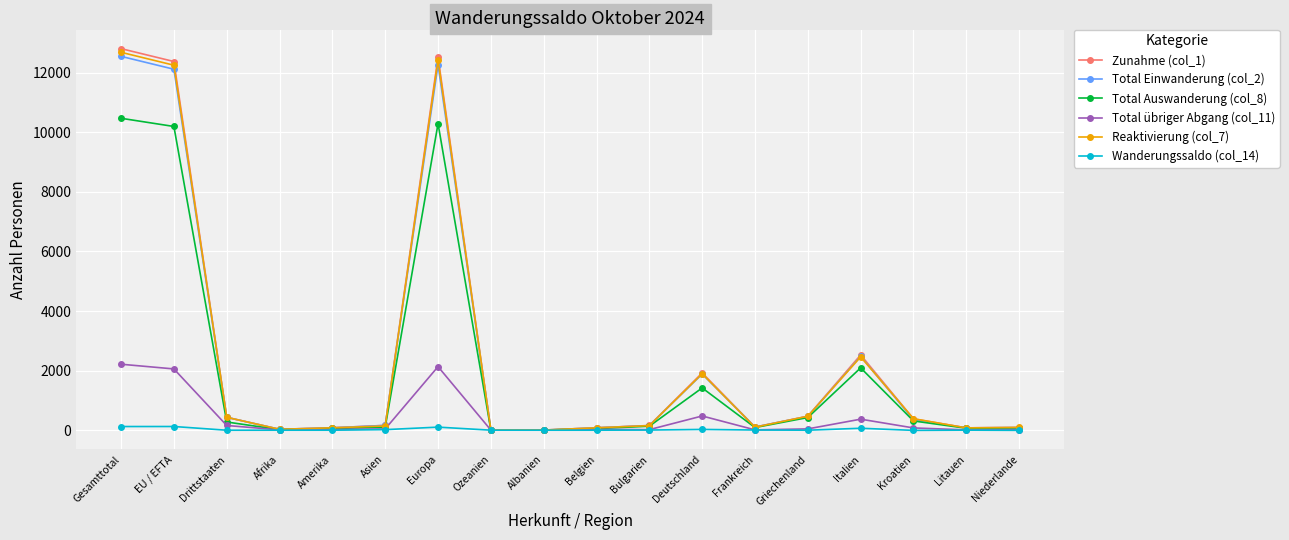

At which label does Reaktivierung (col_7) first exceed 153?

Gesamttotal